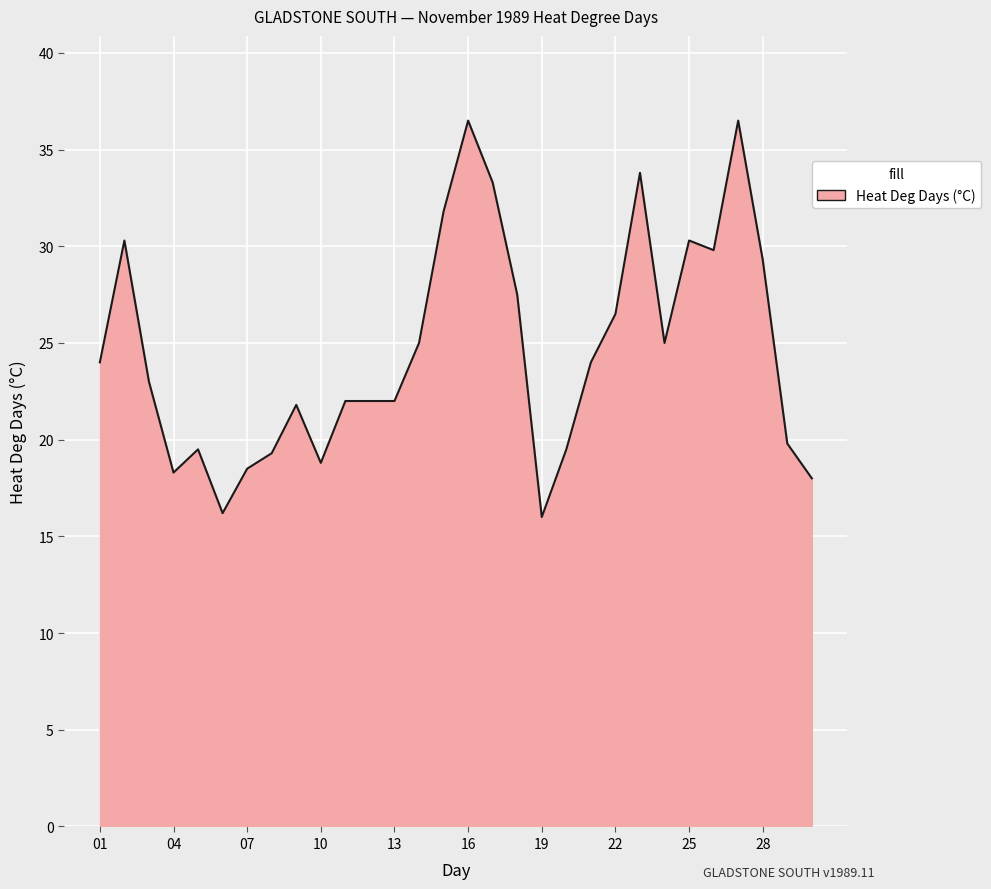

What is the minimum value shown in the chart?

16.0